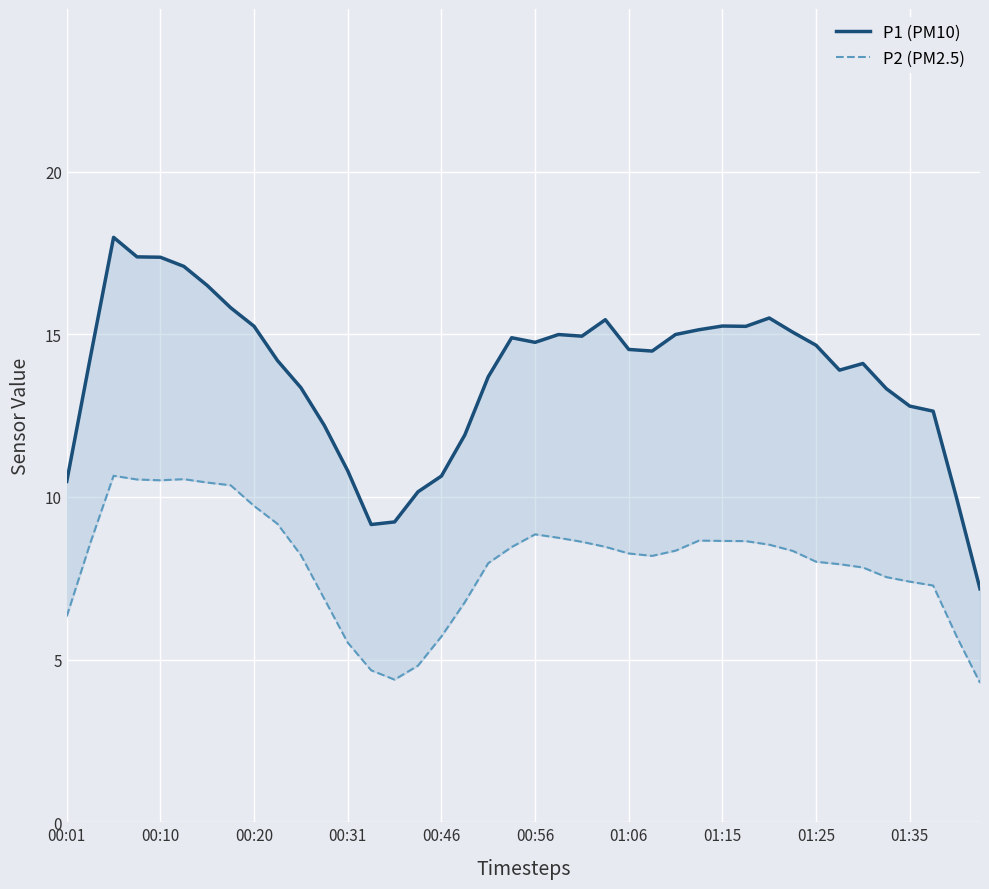

What is the difference between the maximum and second lowest values in the P2 (PM2.5) series?

6.3